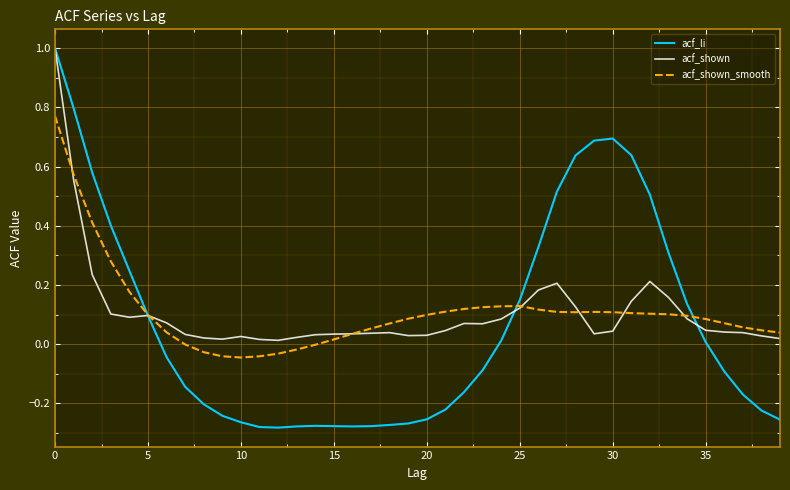

Which series has the widest spread of values?

acf_li